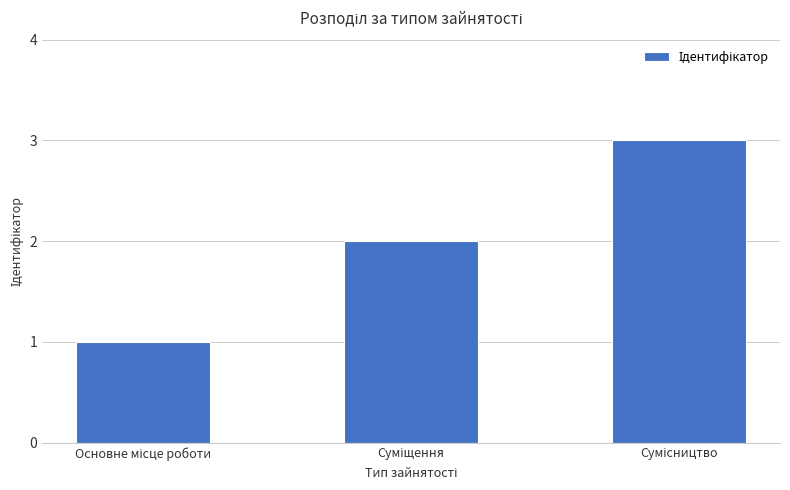

What is the difference between the maximum and second lowest values?

1